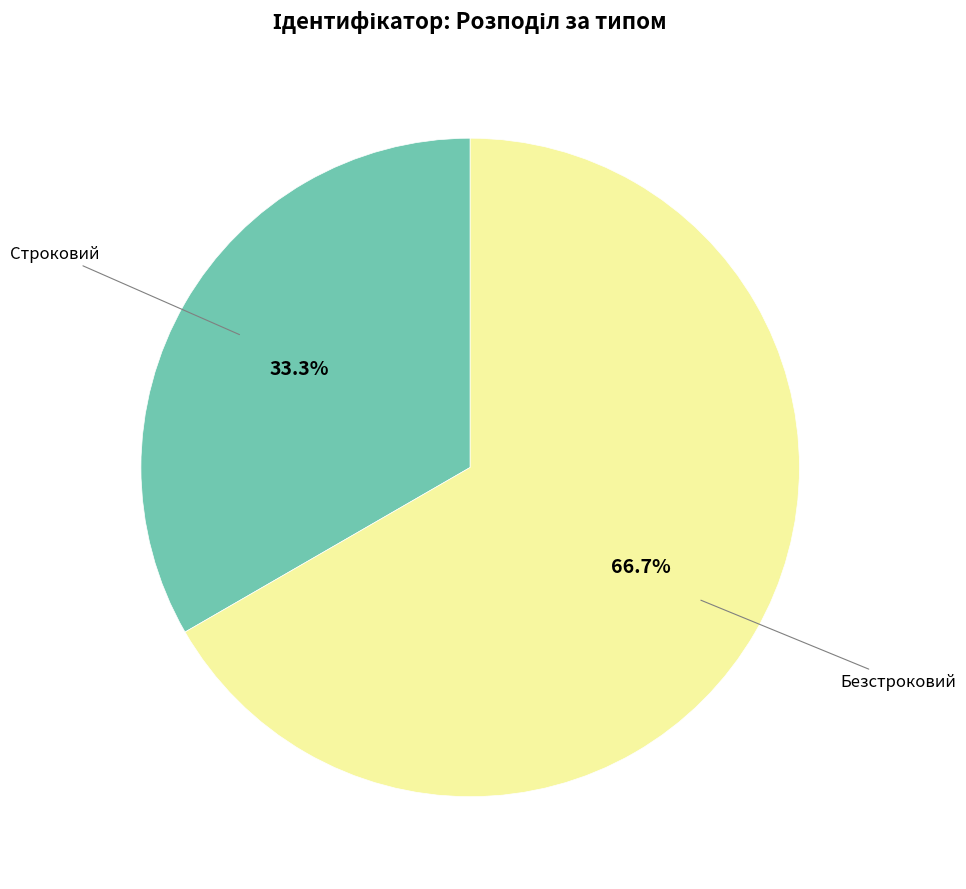

Rank the categories by value from highest to lowest.

Безстроковий, Строковий